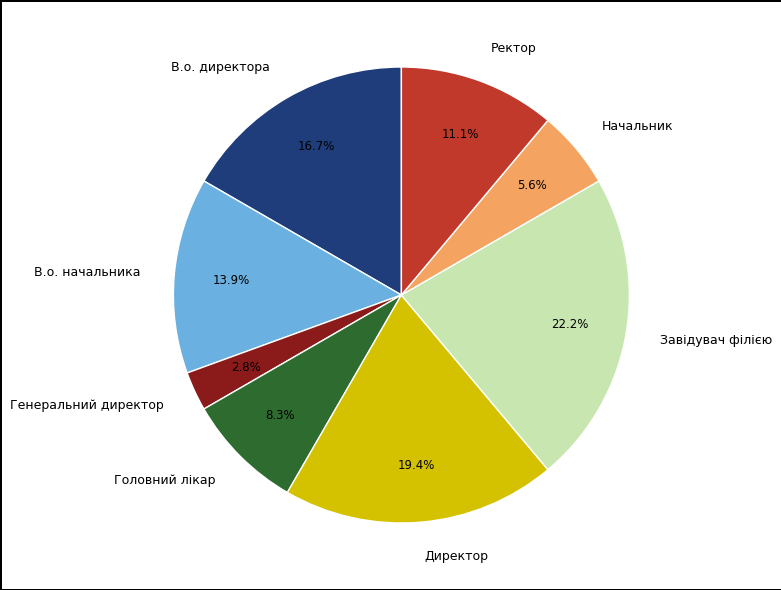

Which slice is the smallest?

Генеральний директор